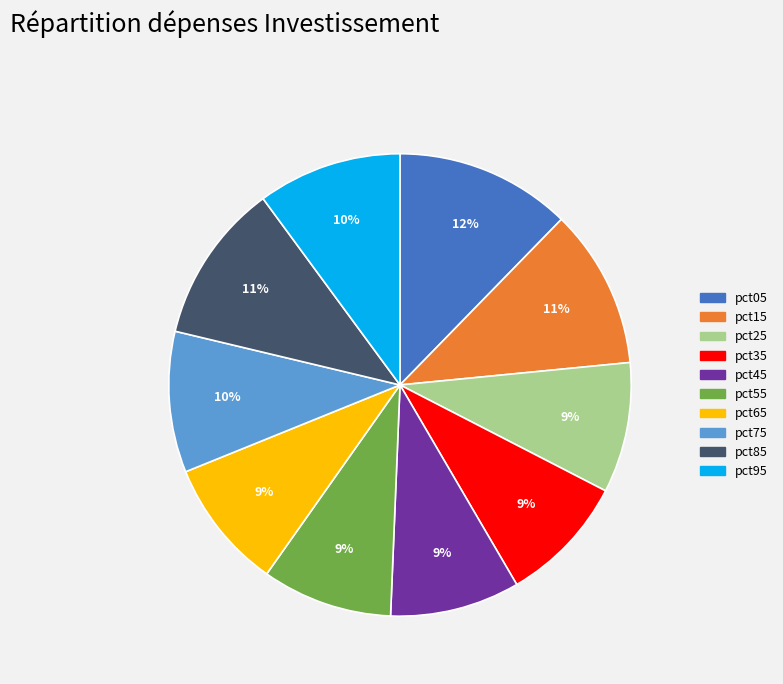

To the nearest percent, what portion does pct15 represent?

11%